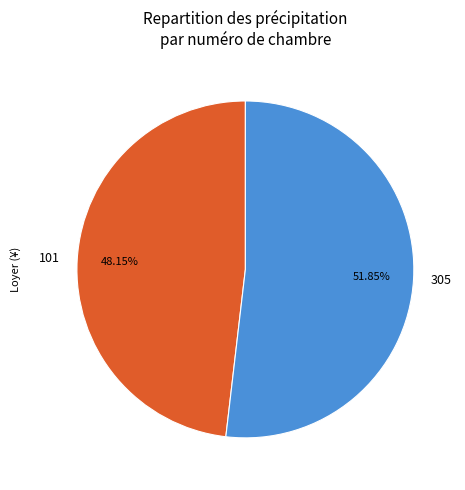

Which slice represents more than half of the pie?

305